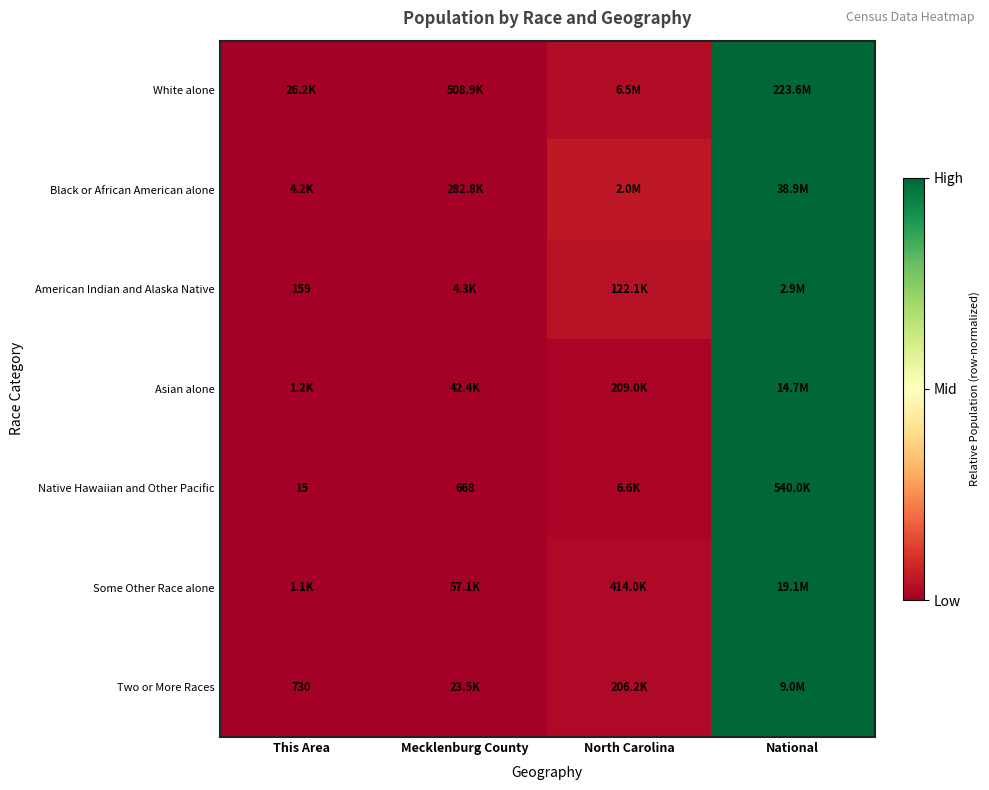

Between This Area and North Carolina, which series saw the biggest shift?

Black or African American alone